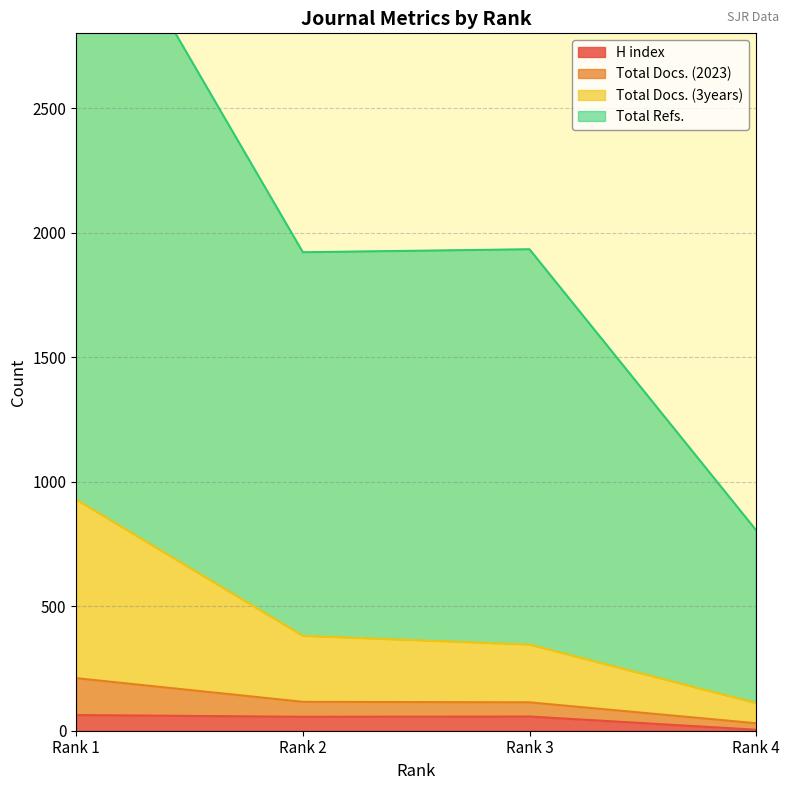

What is the maximum value for H index?

63